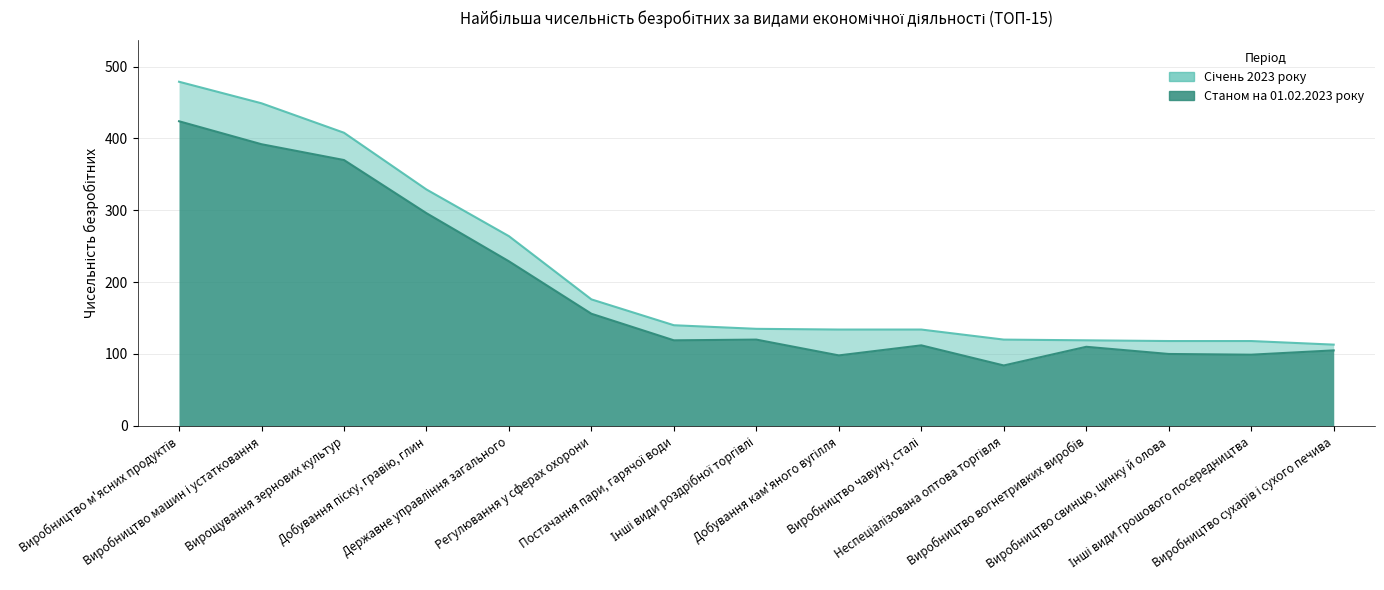

Where is Станом на 01.02.2023 року nearest to the value 254?

Державне управління загального